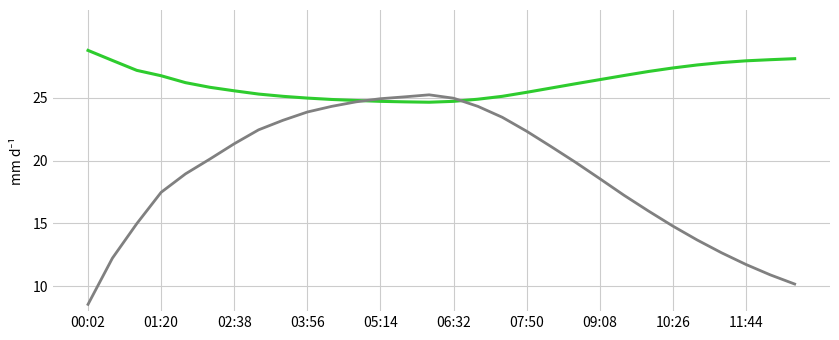

What is the greatest value displayed?

28.8